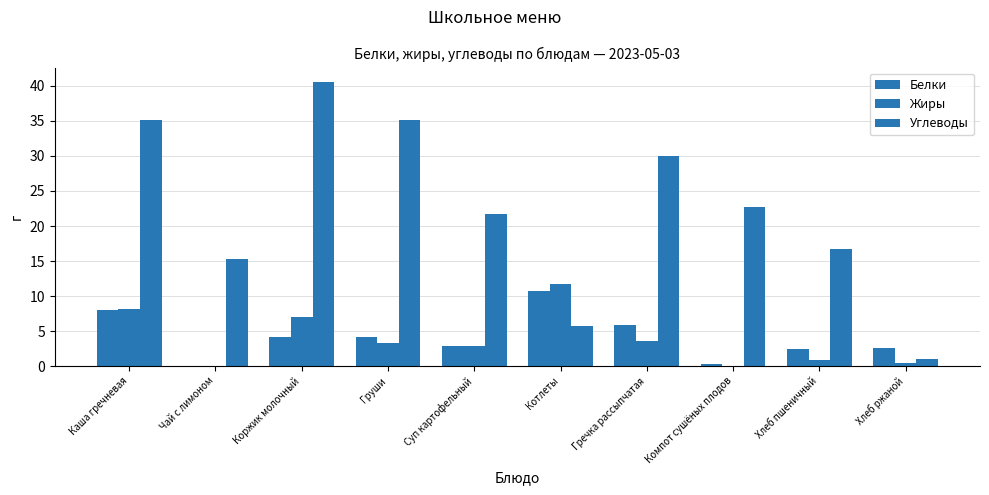

How many groups of bars are there?

10